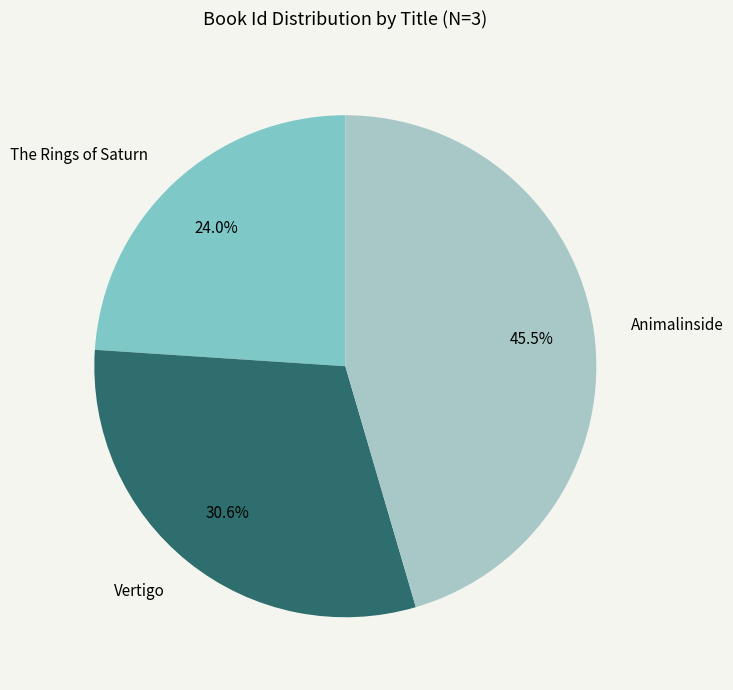

Does any single category account for the majority?

No